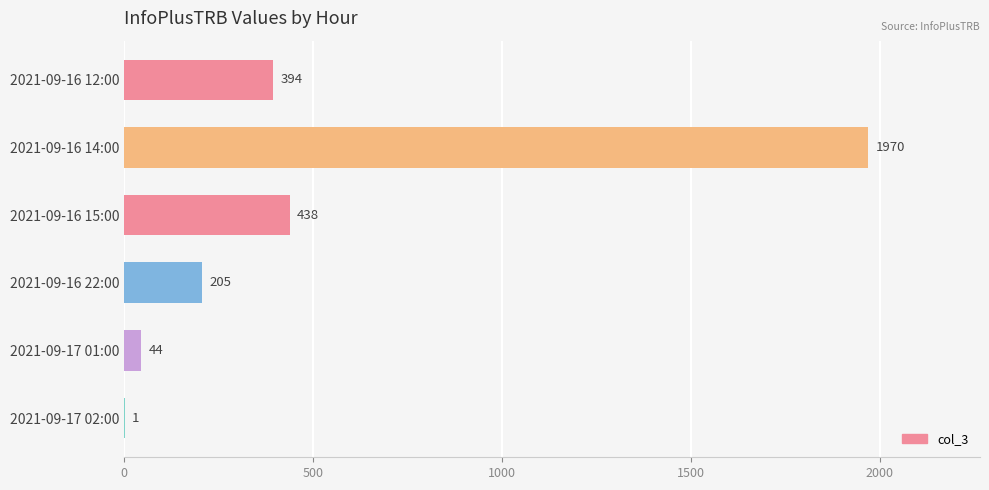

Between 2021-09-17 02:00 and 2021-09-16 15:00, which is larger?

2021-09-16 15:00